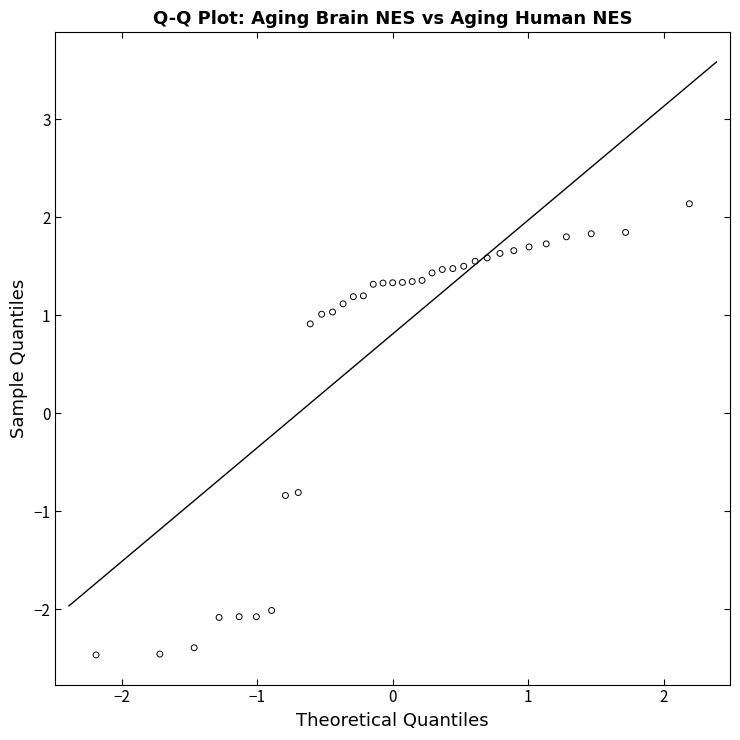

What is the range of X values (max minus min)?

4.4